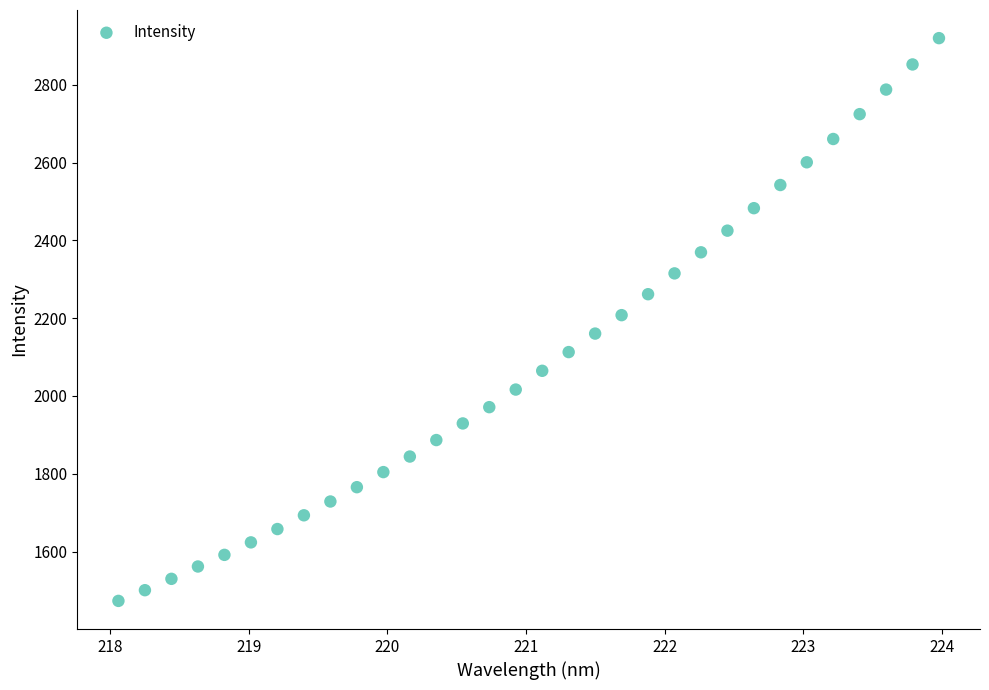

What is the range of X values (max minus min)?

5.9